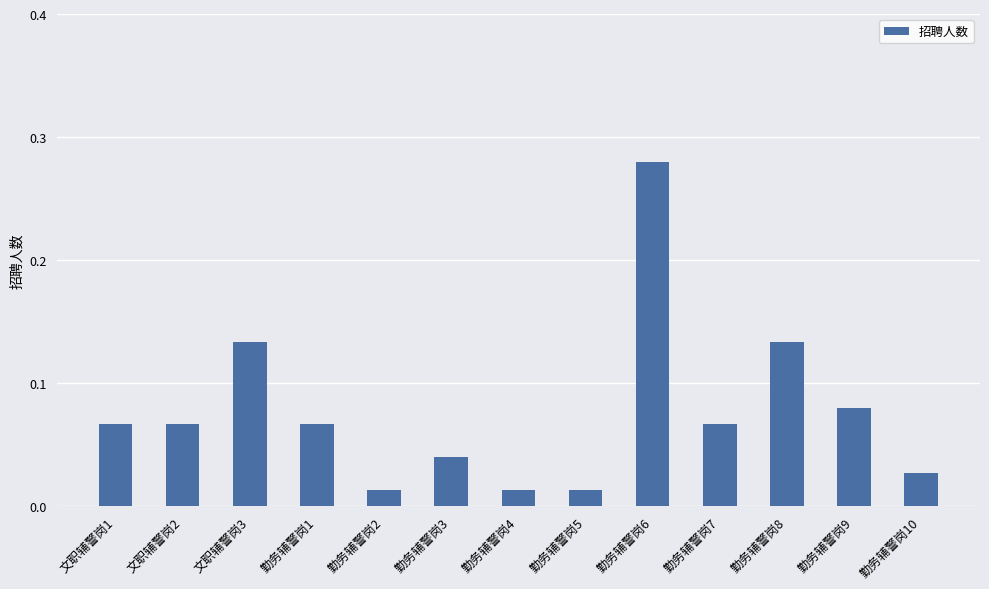

At which category does the chart reach its peak across all series?

勤务辅警岗6